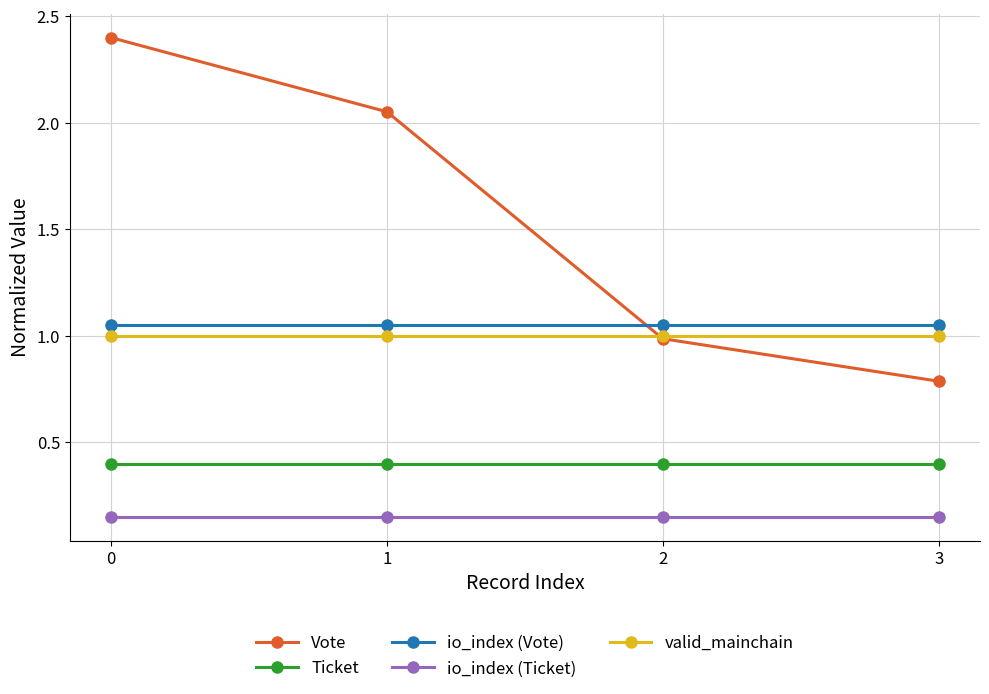

Does the chart have visible grid lines?

Yes